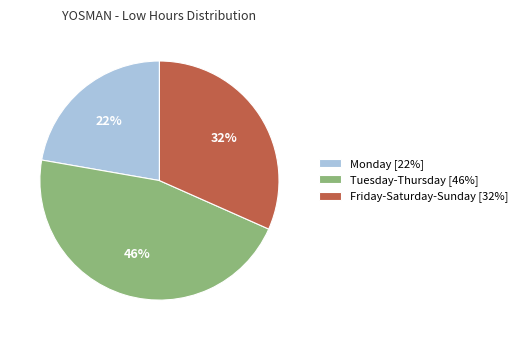

Between Friday-Saturday-Sunday [32%] and Monday [22%], which is larger?

Friday-Saturday-Sunday [32%]